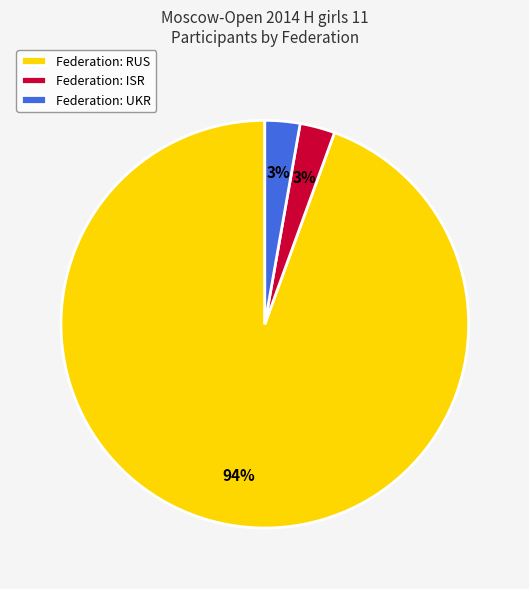

Between Federation: ISR and Federation: RUS, which is larger?

Federation: RUS